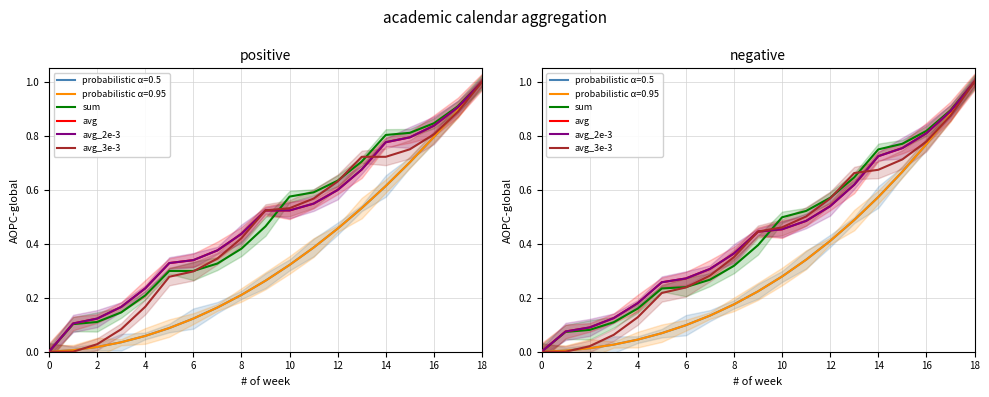

What is the average value of the avg series?

0.4